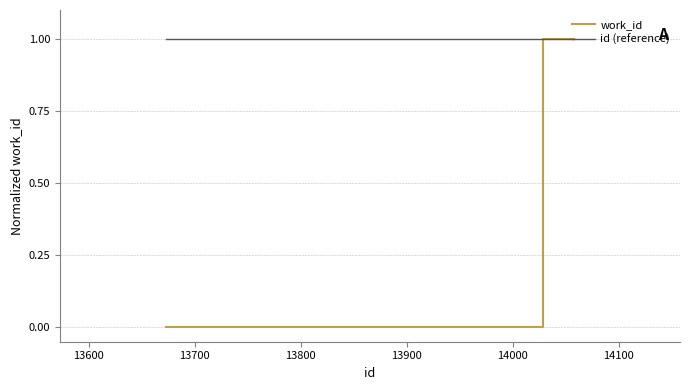

Rank the series by their average value, from highest to lowest.

id (reference), work_id